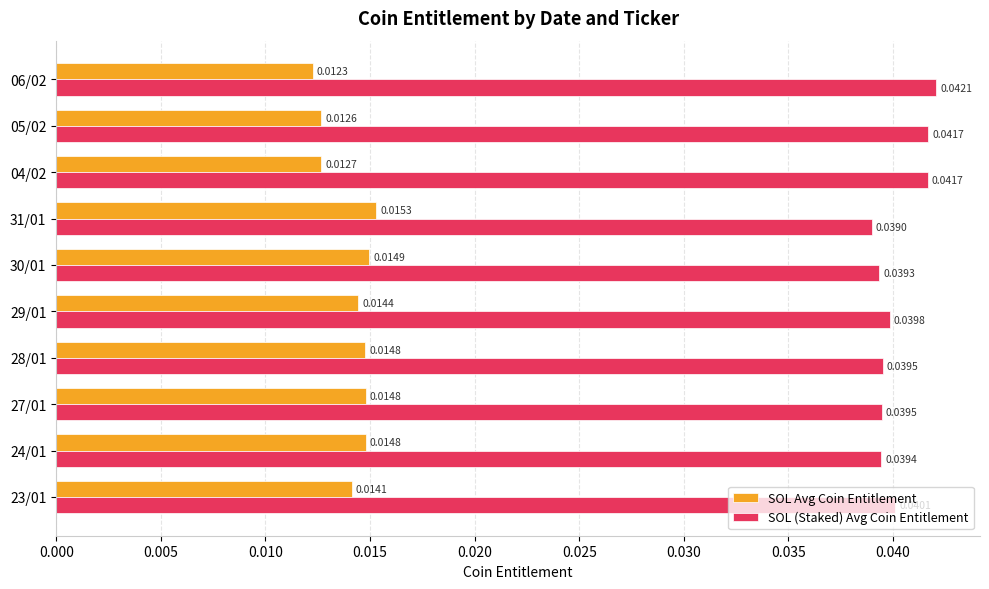

Between 05/02 and 23/01, which series saw the biggest shift?

SOL (Staked) Avg Coin Entitlement